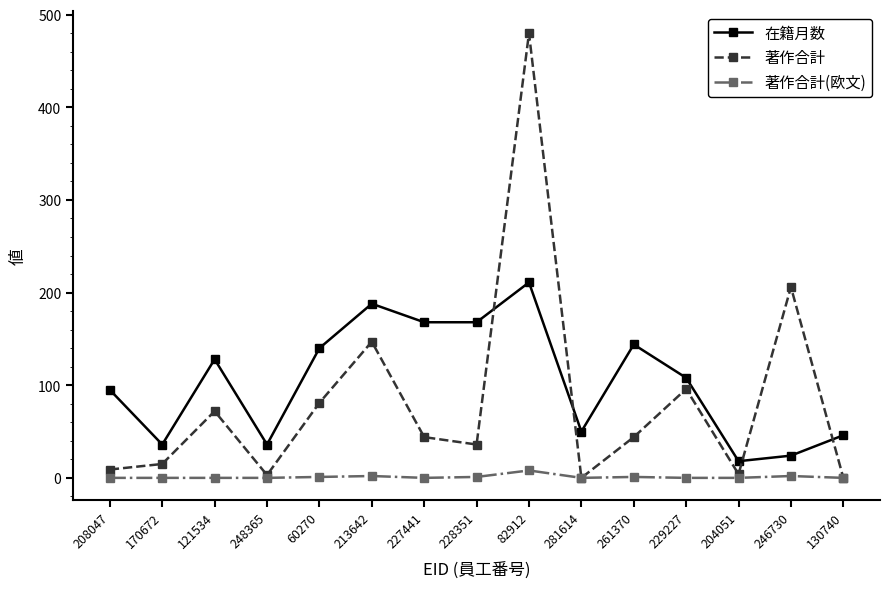

Rank the series by their maximum value, from lowest to highest.

著作合計(欧文), 在籍月数, 著作合計